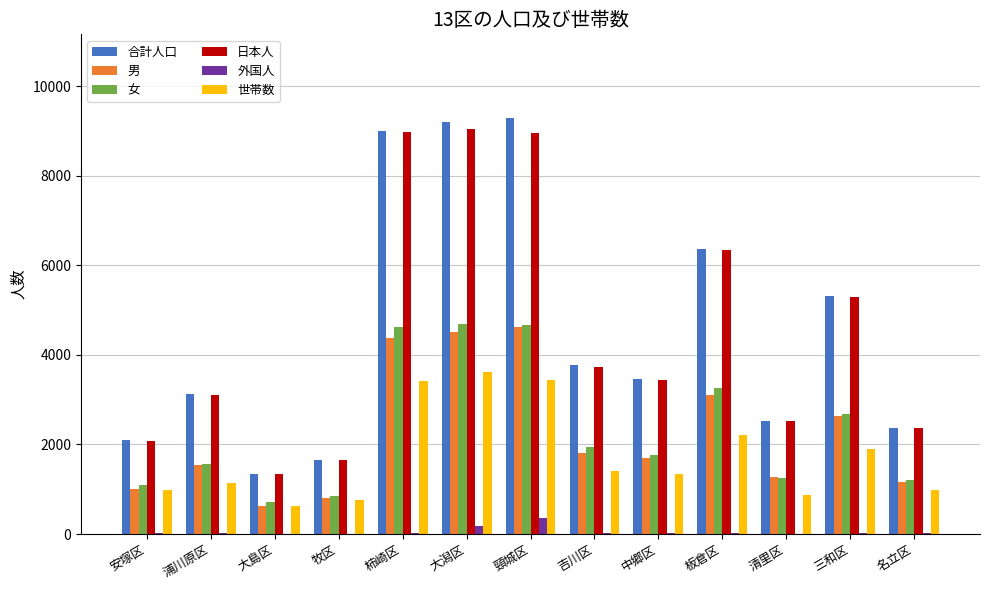

Count the number of data series in this chart.

6